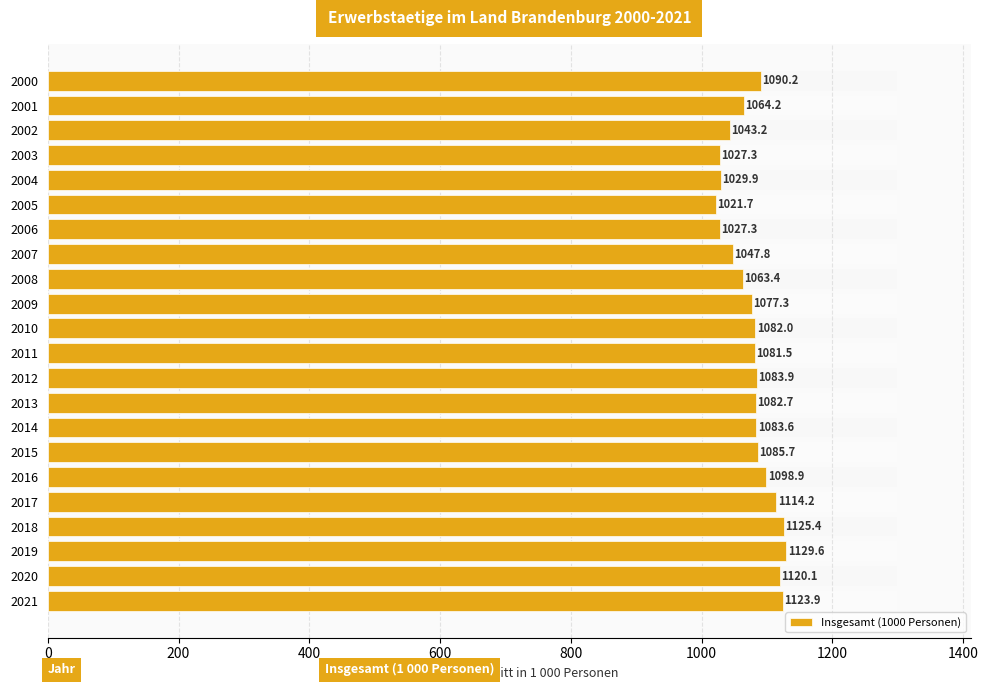

What is the value of the 10th bar from the left?

1077.3